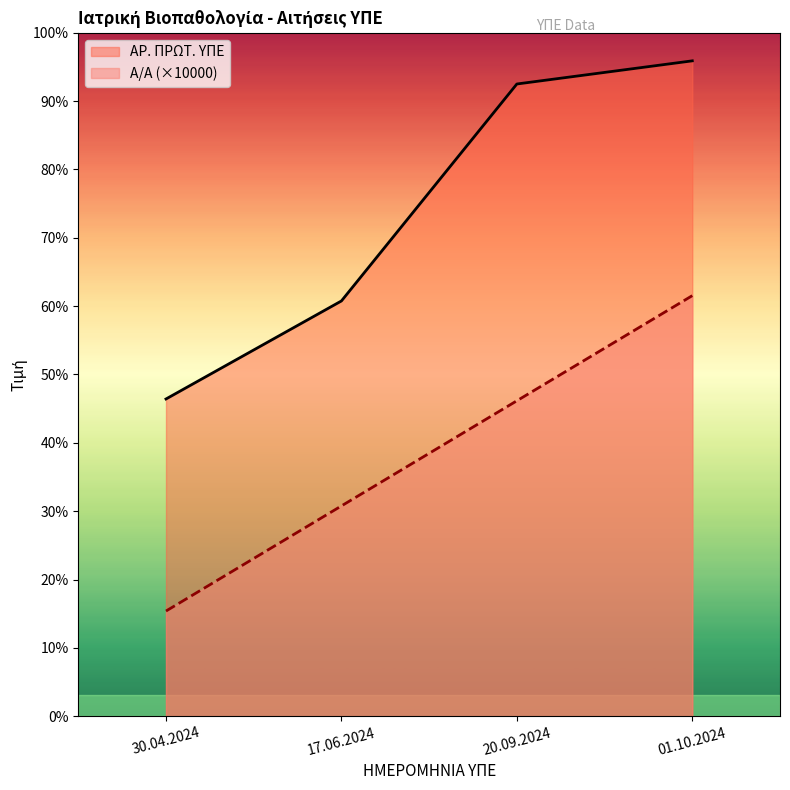

What is the label of the 1st point from the right?

01.10.2024